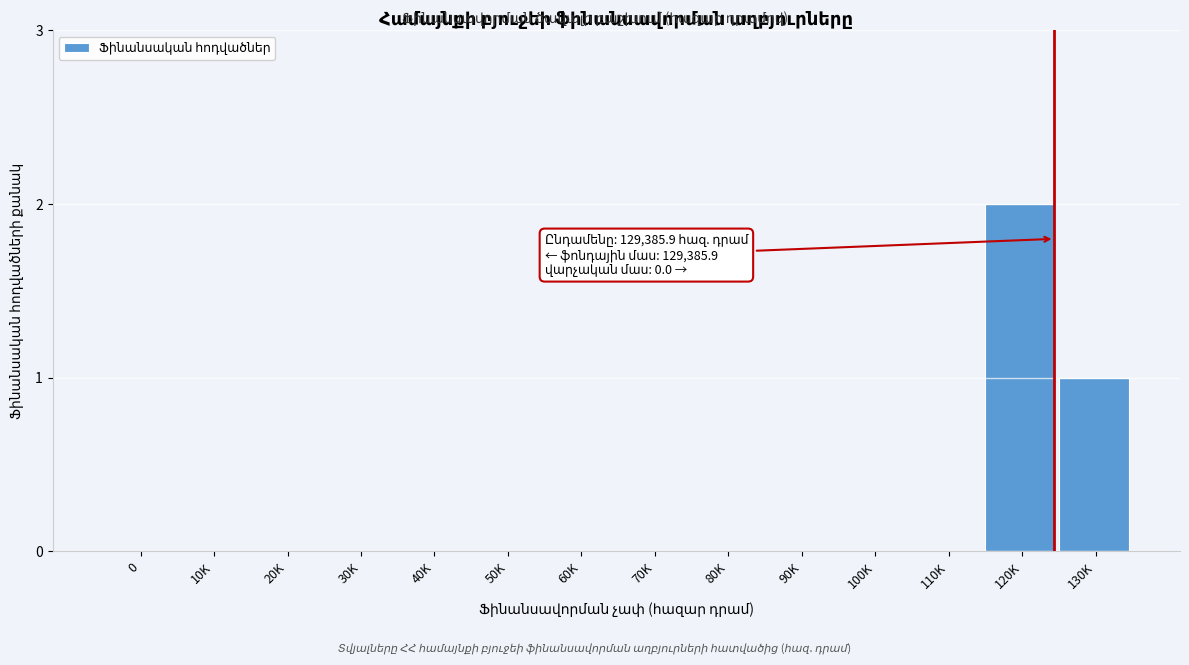

Reading left to right, extract all data points from this chart.

0=0	10K=0	20K=0	30K=0	40K=0	50K=0	60K=0	70K=0	80K=0	90K=0	100K=0	110K=0	120K=2	130K=1